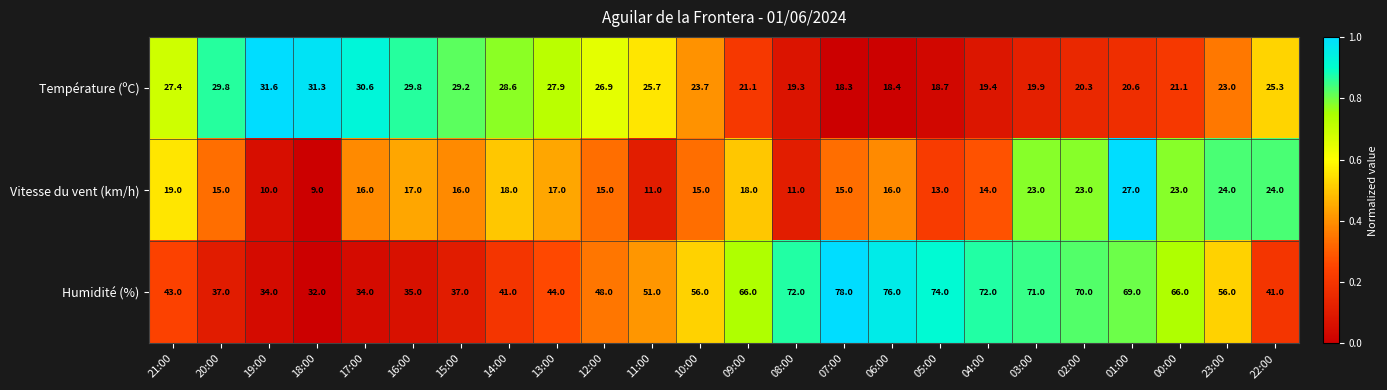

What is the difference between the highest and lowest values at 00:00?

44.9